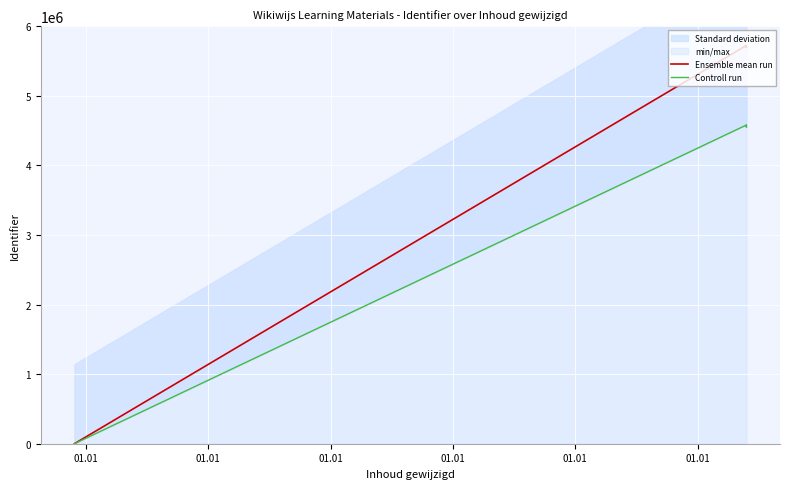

True or false: Ensemble mean run and Controll run intersect in this chart.

False